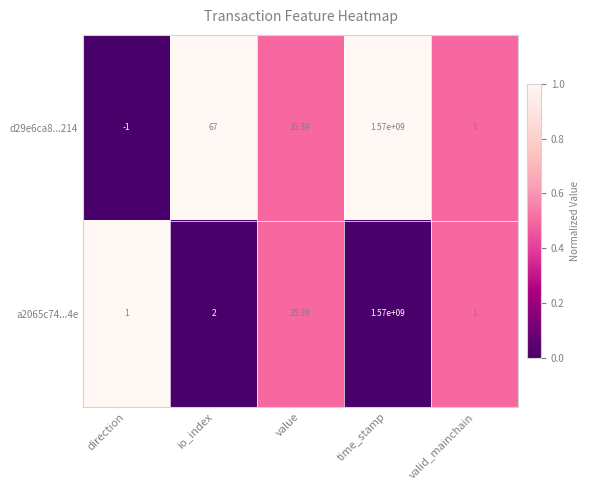

Which label corresponds to the largest value in the chart?

time_stamp